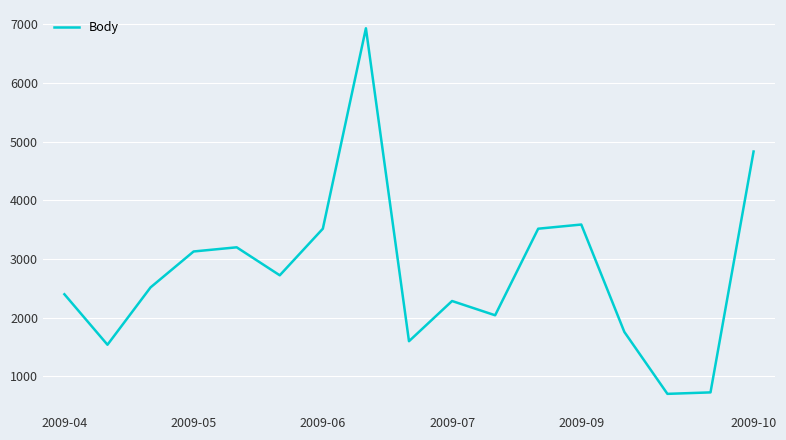

What is the difference between the maximum and minimum values?

6229